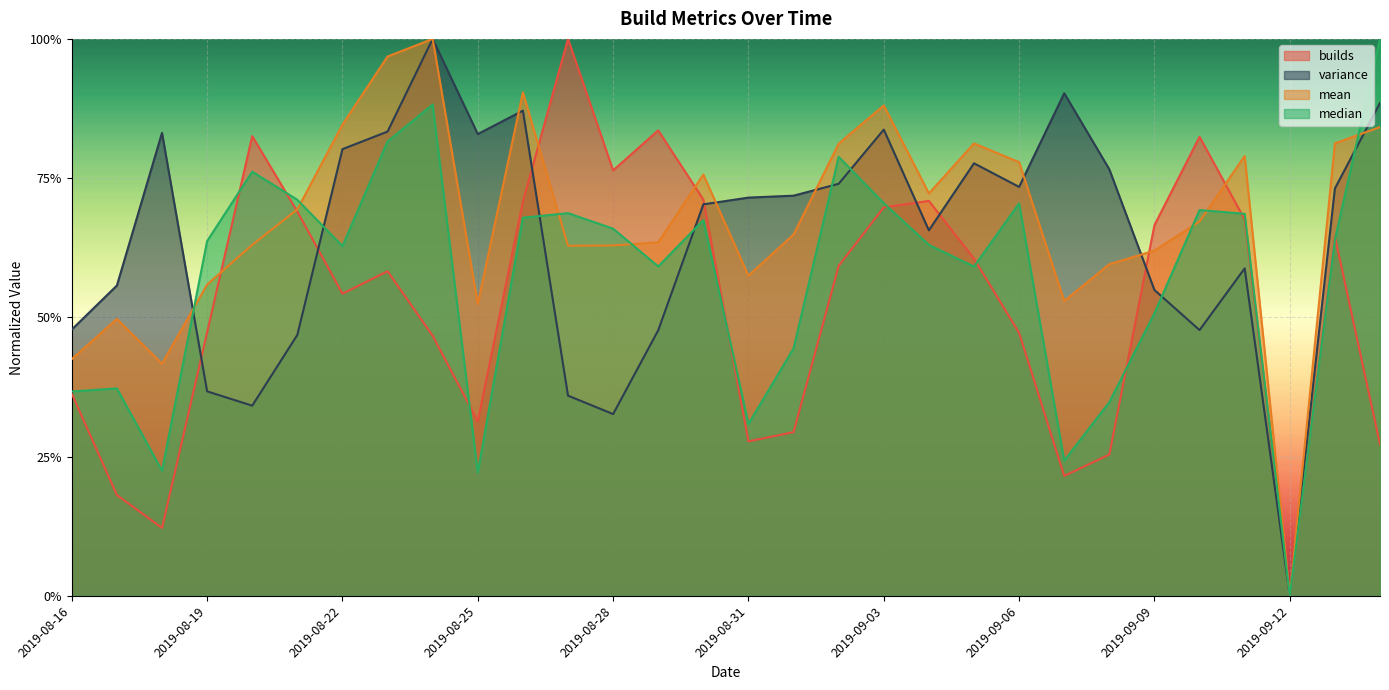

What is the difference between the maximum and minimum values in the median series?

1.0